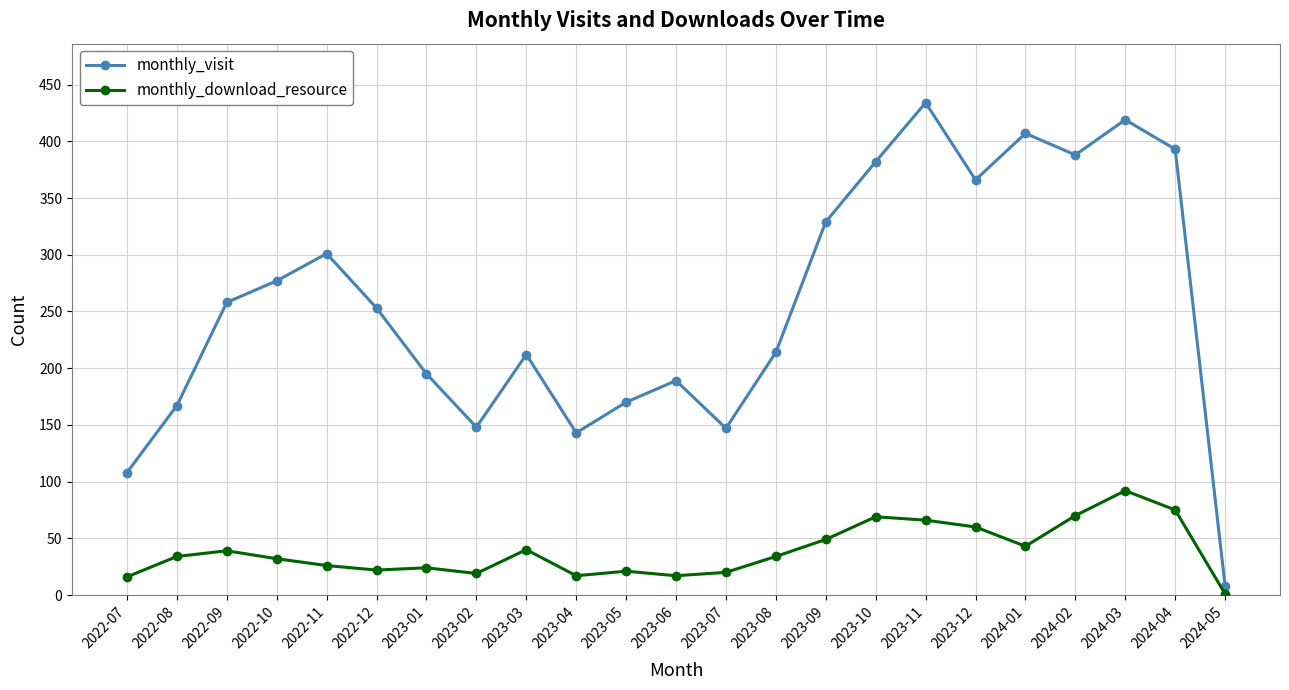

The value of monthly_download_resource at 2023-11 is 21. True or false?

False